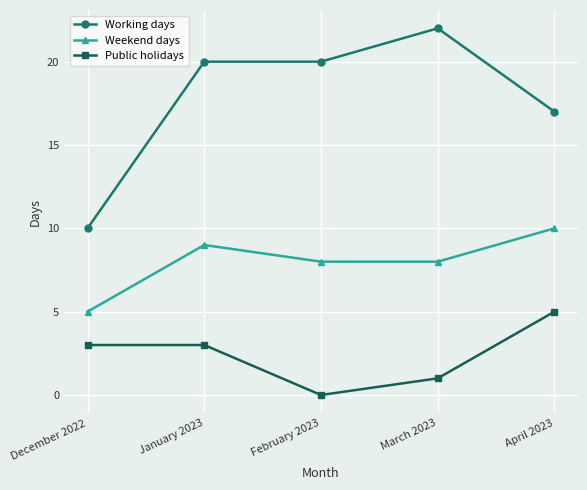

What is the spread (max minus min) of values at March 2023?

21